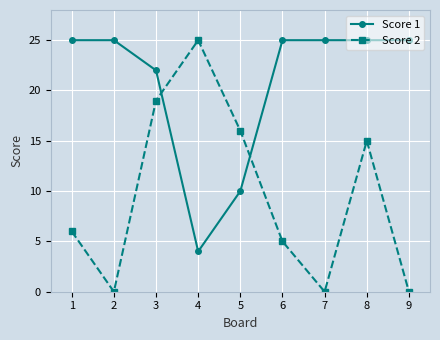

How many Score 1 values are between 22 and 25?

7